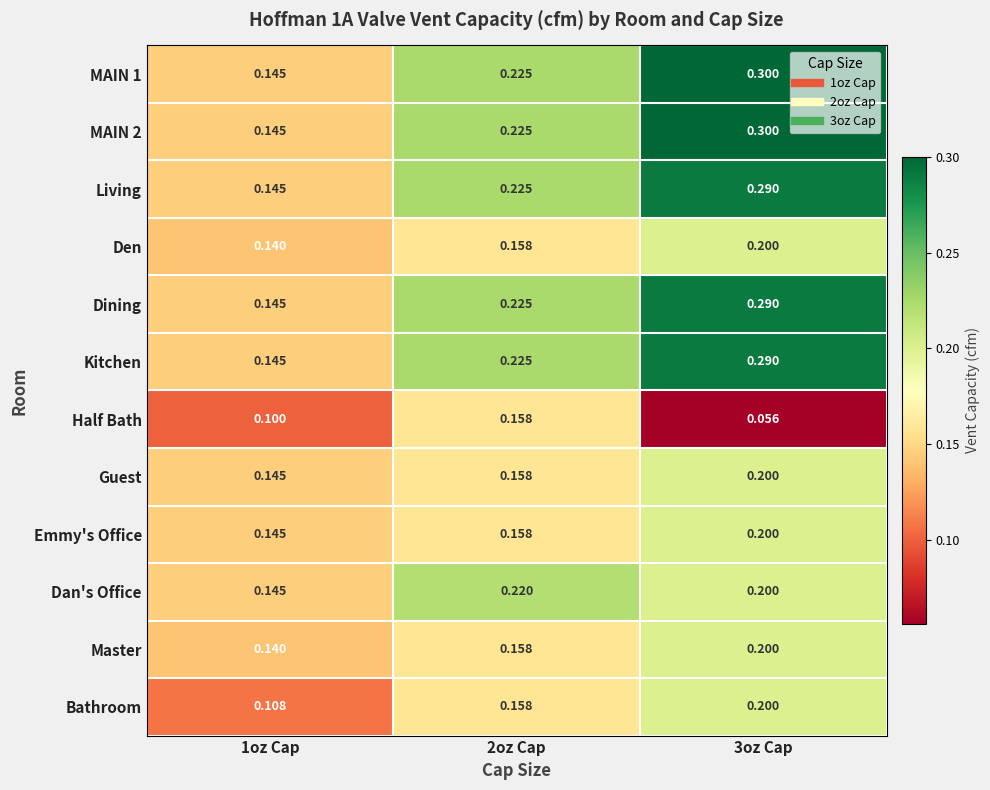

Is the value of MAIN 1 at 1oz Cap greater than the value of Master at 3oz Cap?

No